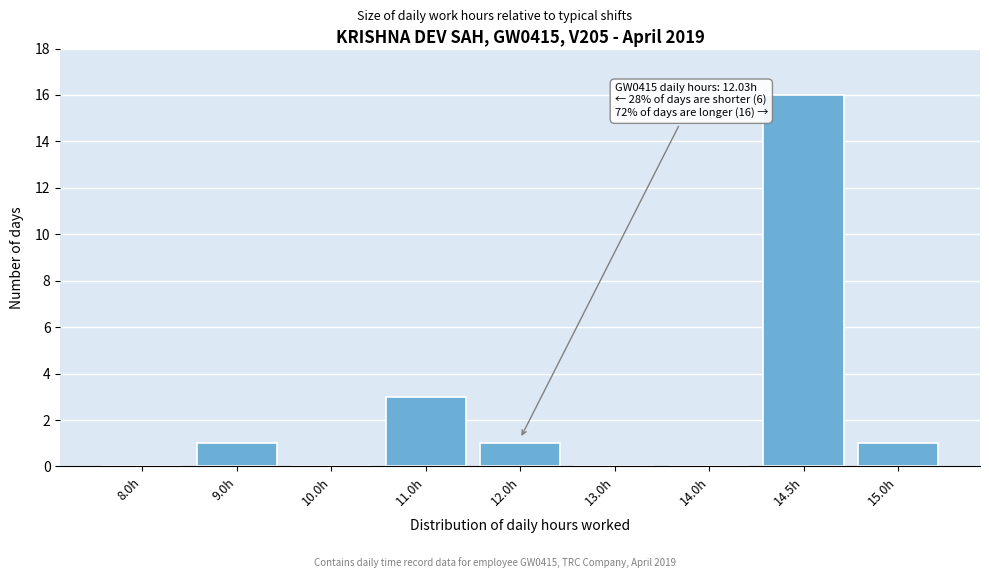

Reading right to left, extract all data points from this chart.

15.0h=1	14.5h=16	14.0h=0	13.0h=0	12.0h=1	11.0h=3	10.0h=0	9.0h=1	8.0h=0